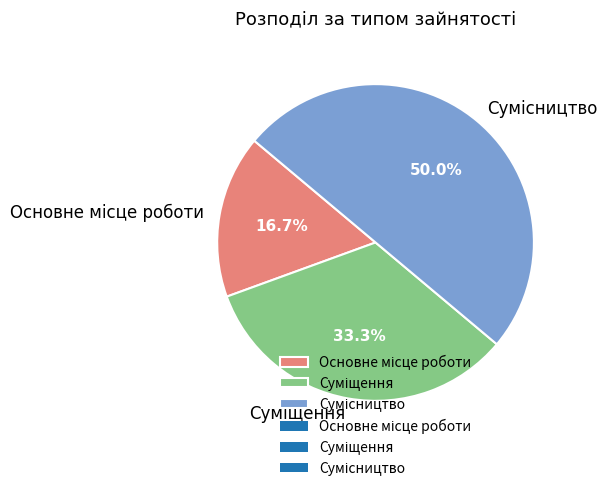

How many slices are in this pie chart?

3